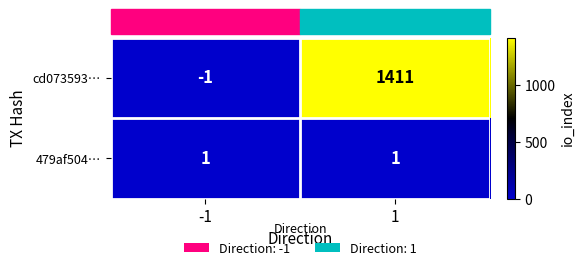

How many categories are shown in the chart?

2